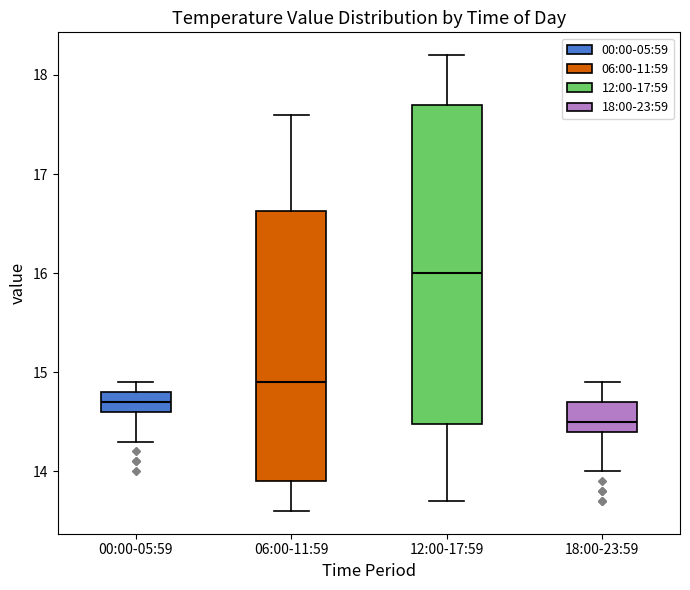

Which box is the tallest, from its lower edge to its upper edge?

12:00-17:59